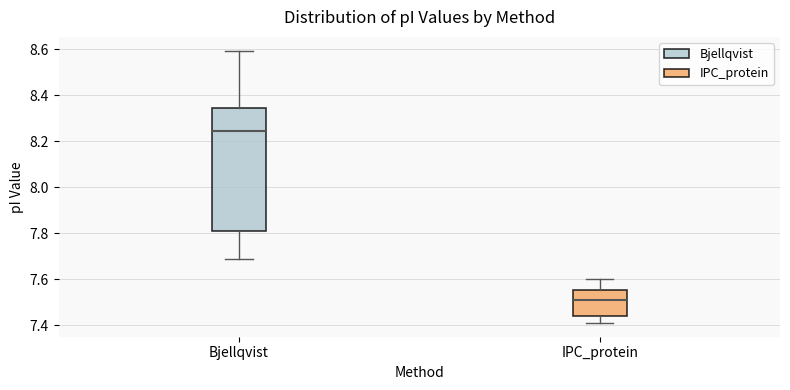

Reading left to right, transcribe this box plot: for each box, give where its median line is, the range the box spans, and where its two whiskers end, as read against the y-axis. The values are not printed on the chart, so give them approximately, as read against the axis.

Bjellqvist: median 8.24, box 7.82 to 8.34, whiskers 7.68 to 8.60
IPC_protein: median 7.52, box 7.44 to 7.56, whiskers 7.42 to 7.60